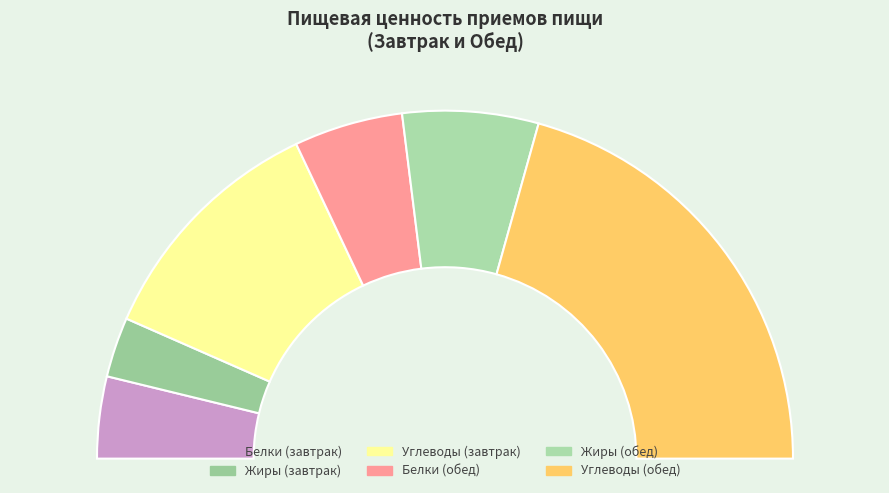

What is the majority slice?

Обед